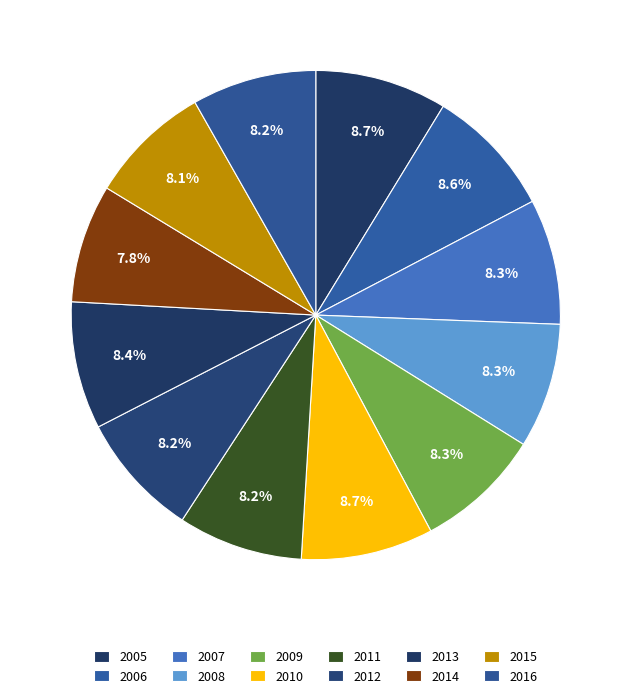

How many segments does this pie chart have?

12